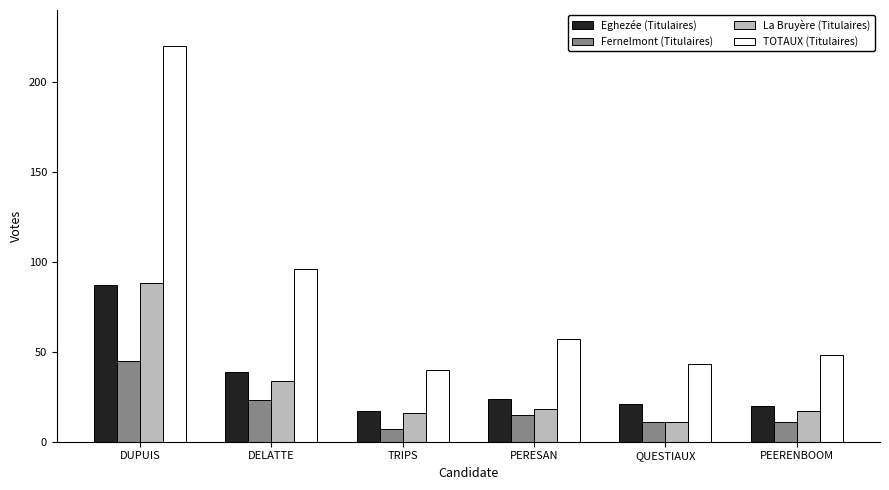

How many data points in TOTAUX (Titulaires) are less than 57?

3